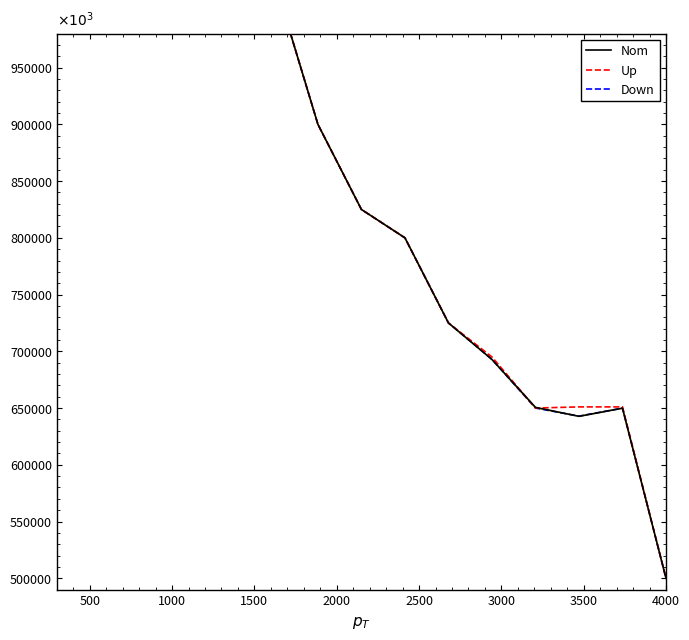

How many data points does each series have?

15